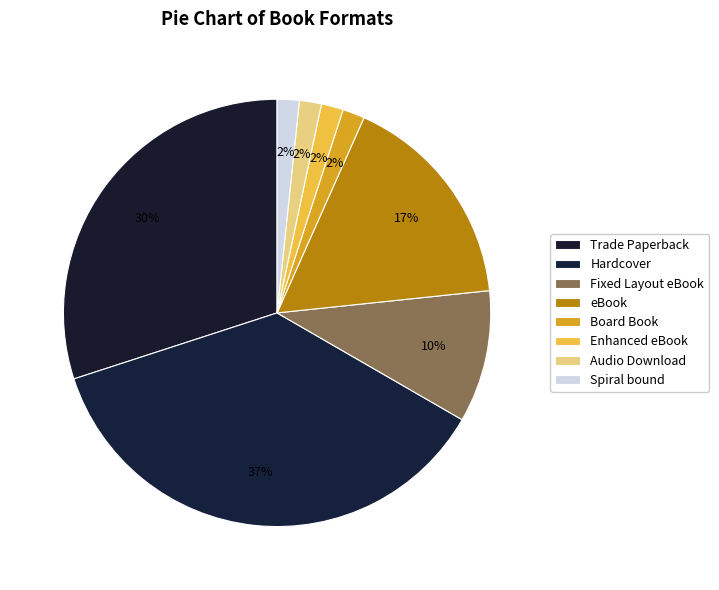

Is there any slice that represents more than half of the pie?

No